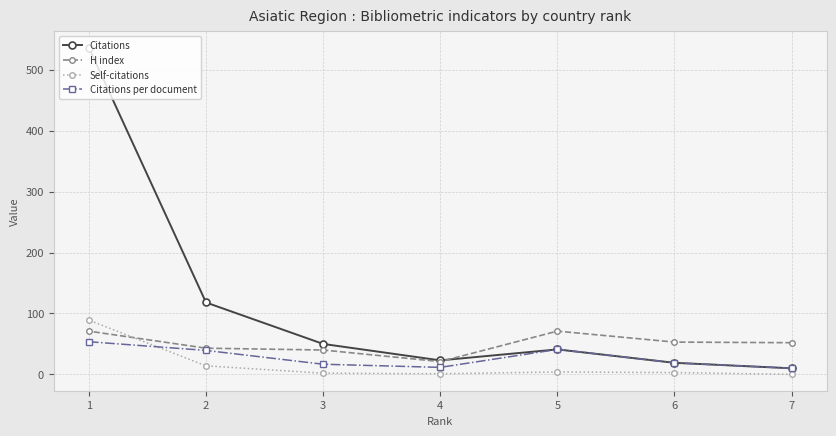

What are all the series names shown in the legend?

Citations, H index, Self-citations, Citations per document